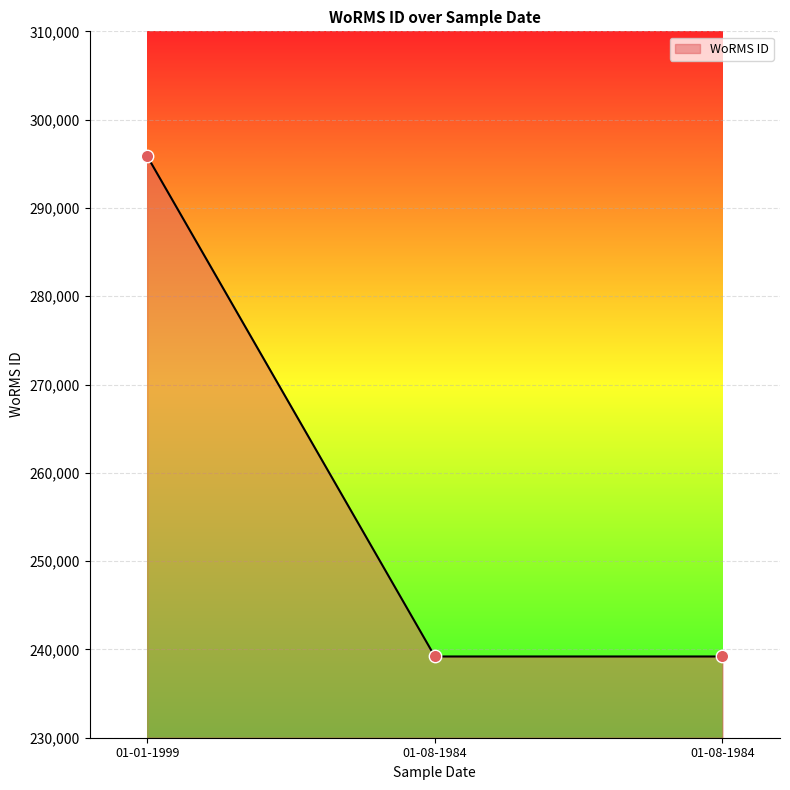

How many categories are shown in the chart?

3